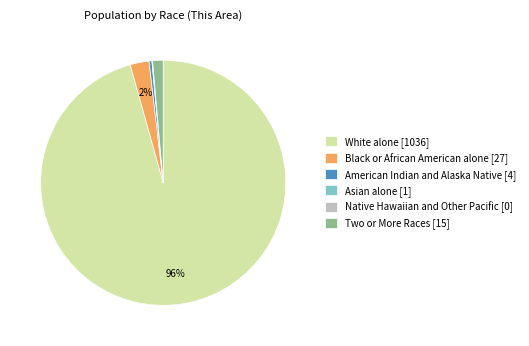

Which slice is the largest?

White alone [1036]